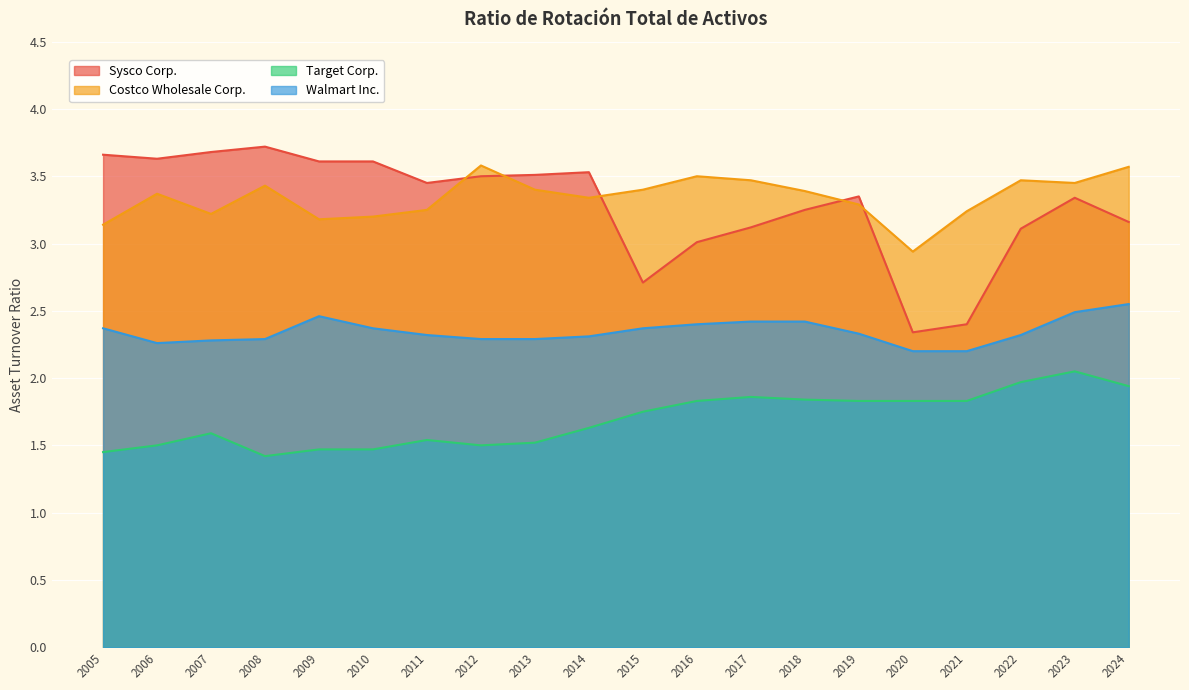

Which has a higher value, 2020 or 2011?

2011